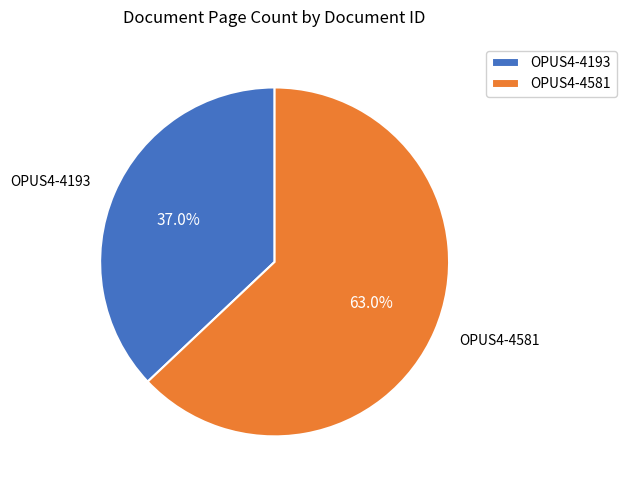

Which slice is the smallest?

OPUS4-4193